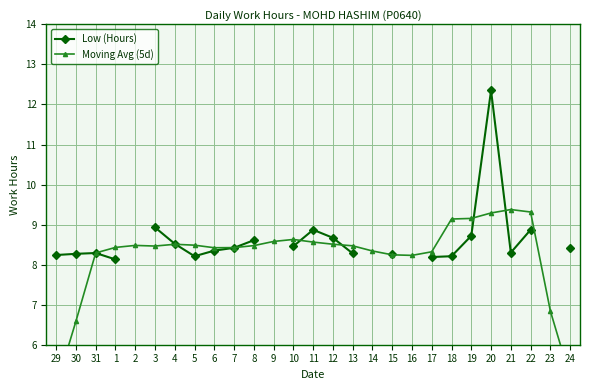

Which series has the largest total across all categories?

Moving Avg (5d)